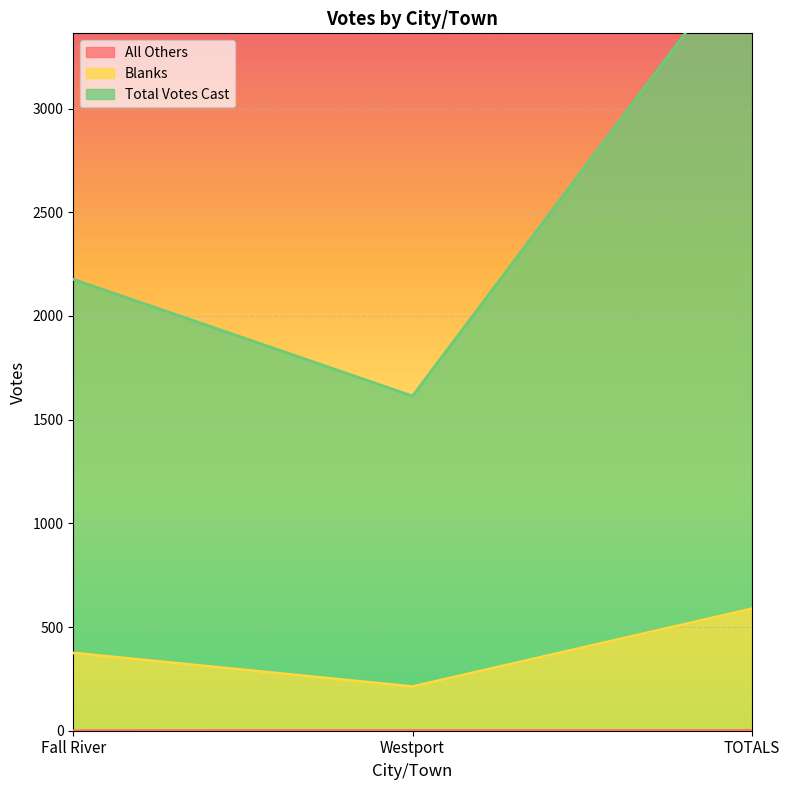

What is the label of the 3rd point from the left?

TOTALS